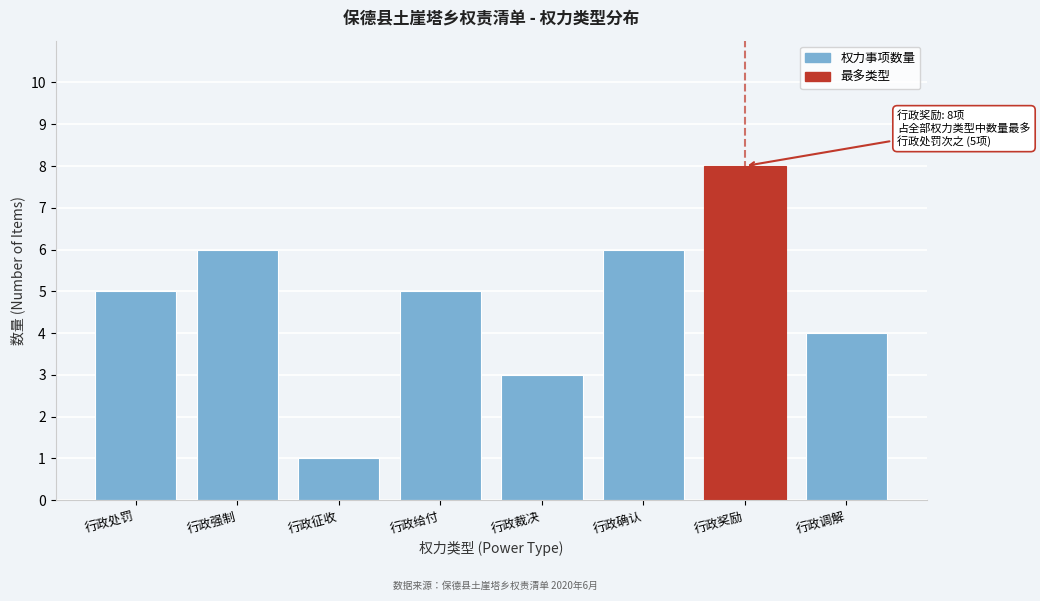

Reading left to right, what are all the values shown in this chart?

5	6	1	5	3	6	8	4